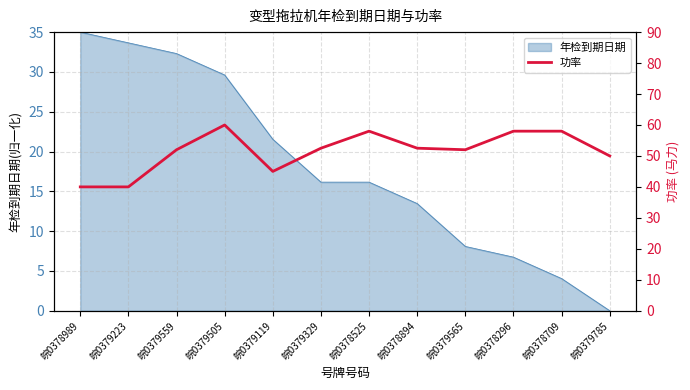

The chart shows a value of 24.5 at 皖0378894. True or false?

False